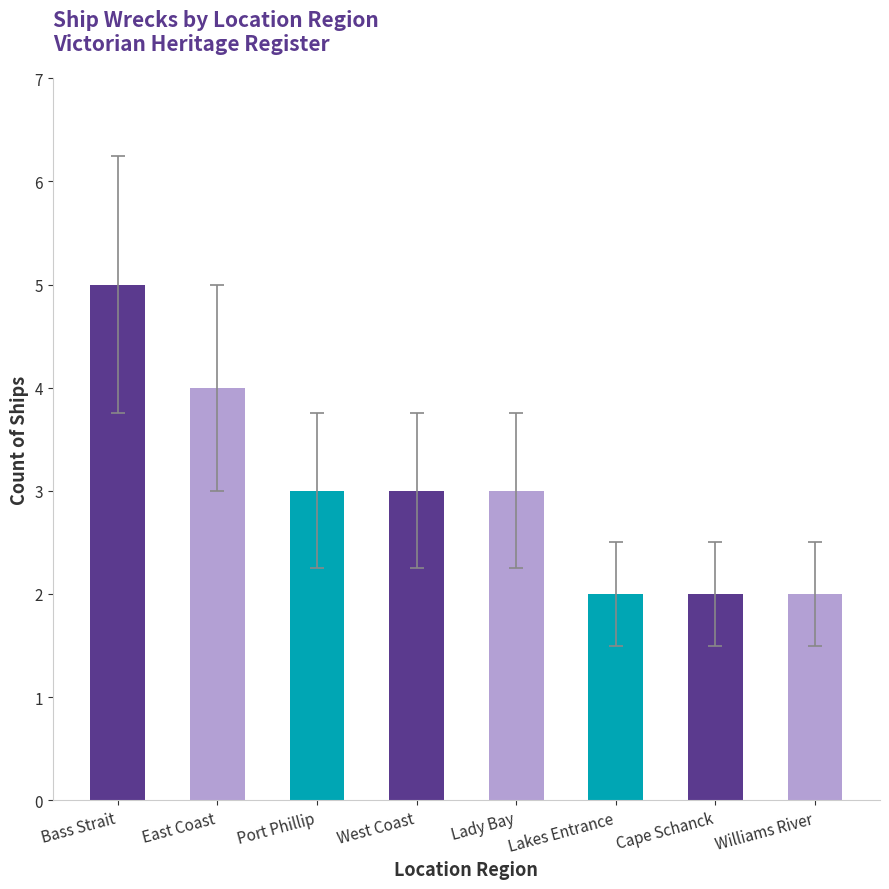

What is the difference between the second highest and second lowest values?

2